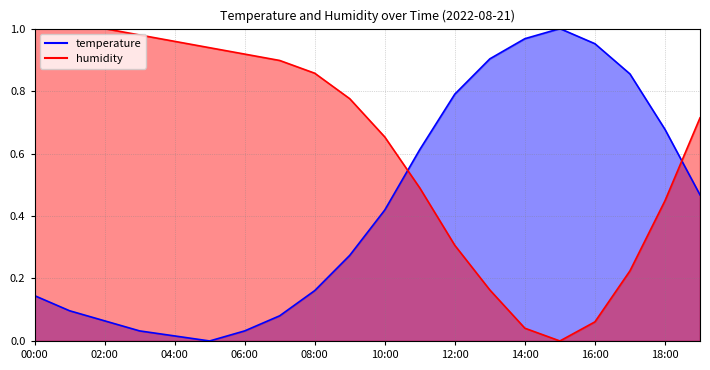

Where is the first local maximum for temperature?

15:00